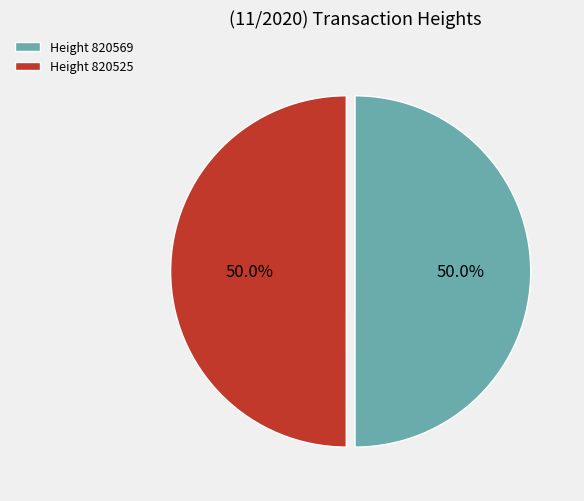

Approximately how many times larger is the value at Height 820525 compared to Height 820569?

1.0